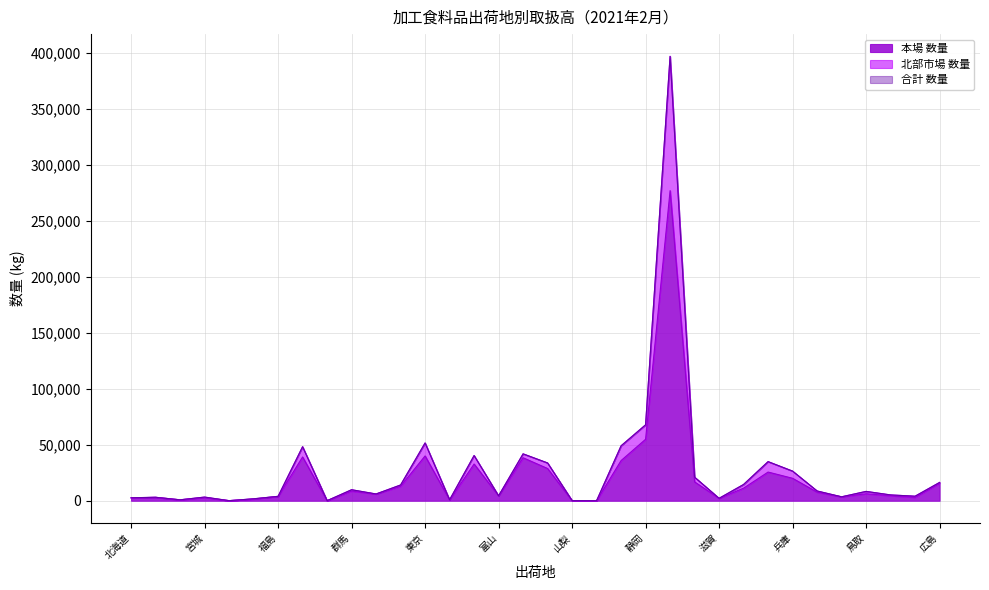

At which label does 合計 数量 reach its minimum?

長野